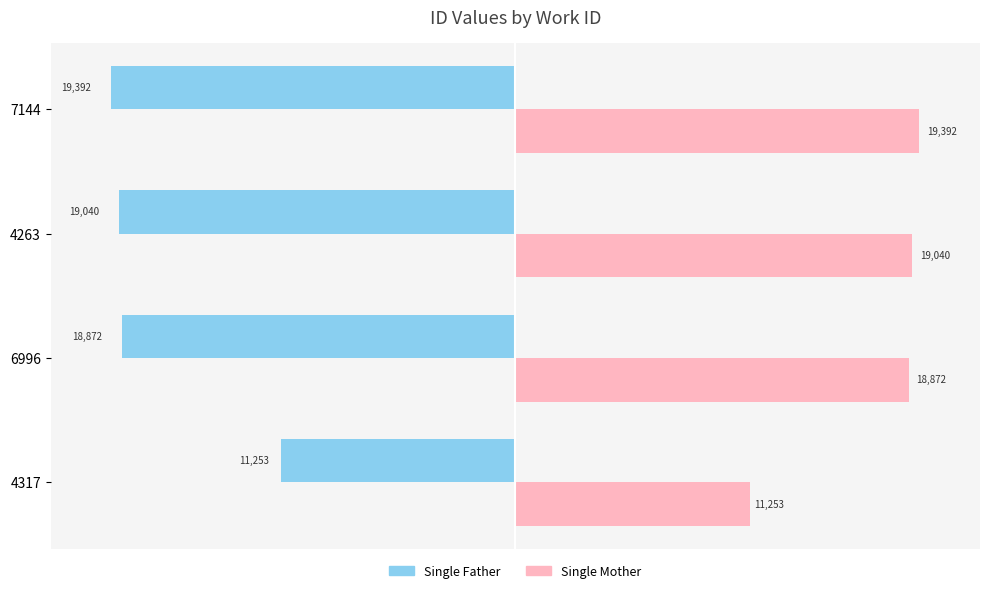

Is it true that Single Mother equals 13091 at 4263?

False